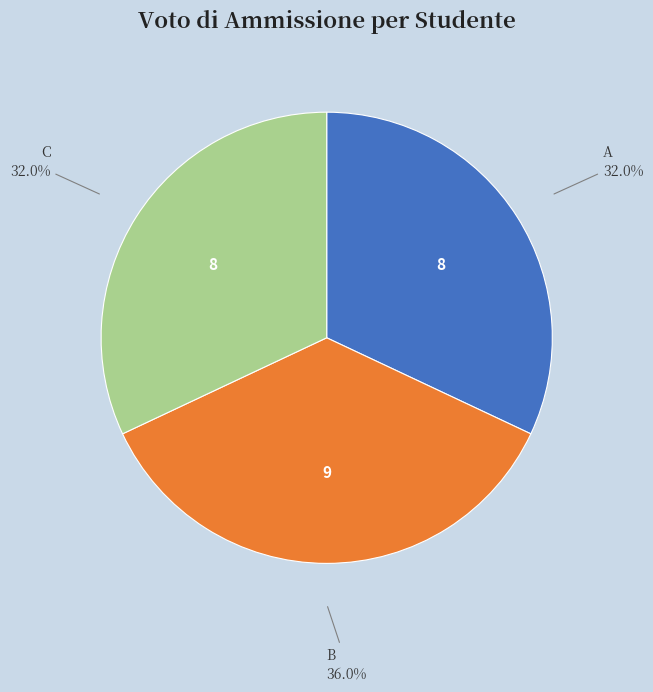

What percentage is NOT represented by A?

68.0%